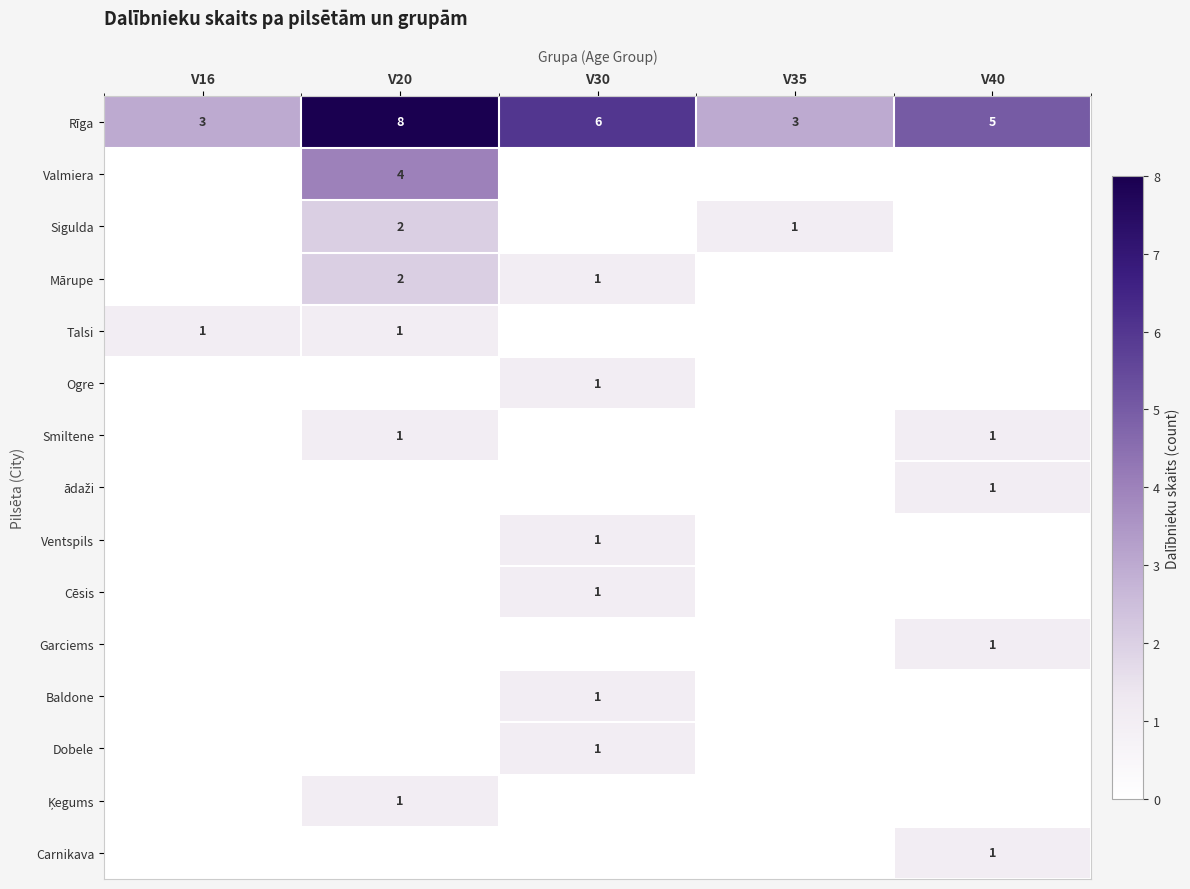

The Rīga series shows 5 at V35. True or false?

False